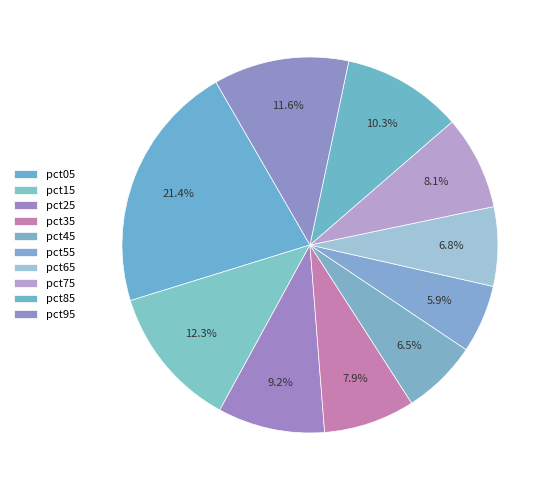

True or false: pct75 accounts for 8% of the total.

True